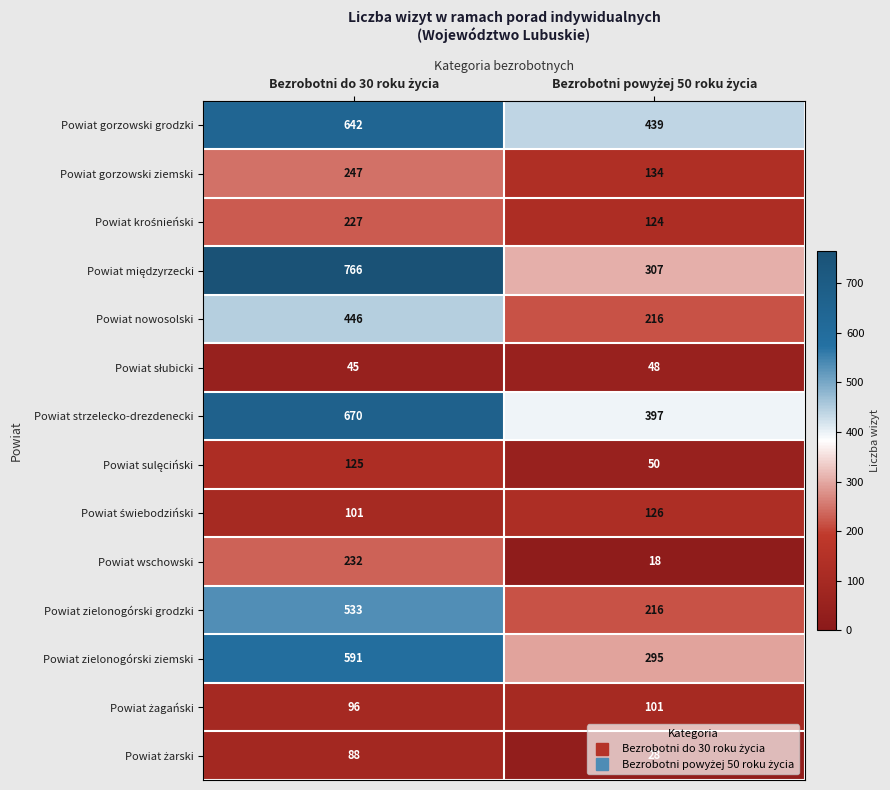

What is the highest value of the Powiat zielonogórski grodzki series?

533